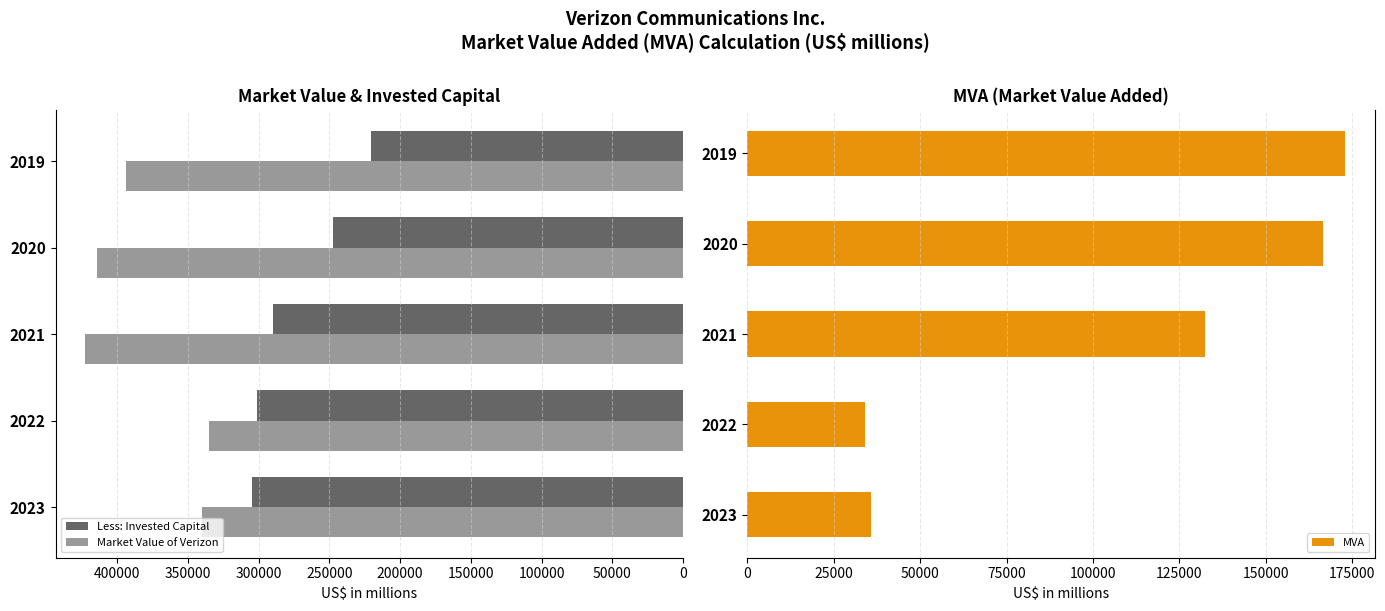

Read the MVA value at 2022, to the nearest 50.

33950